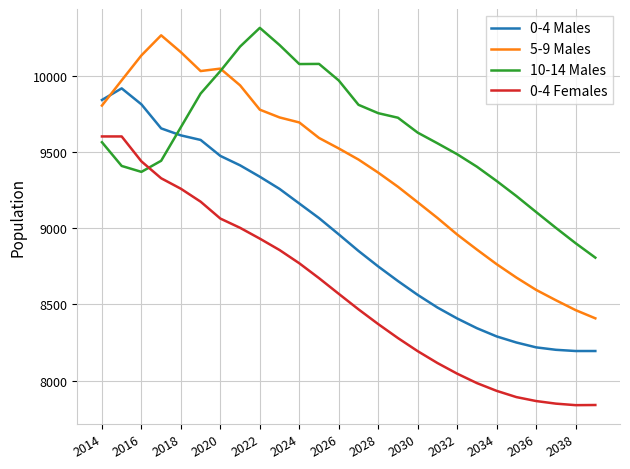

Which series has the largest total across all categories?

10-14 Males